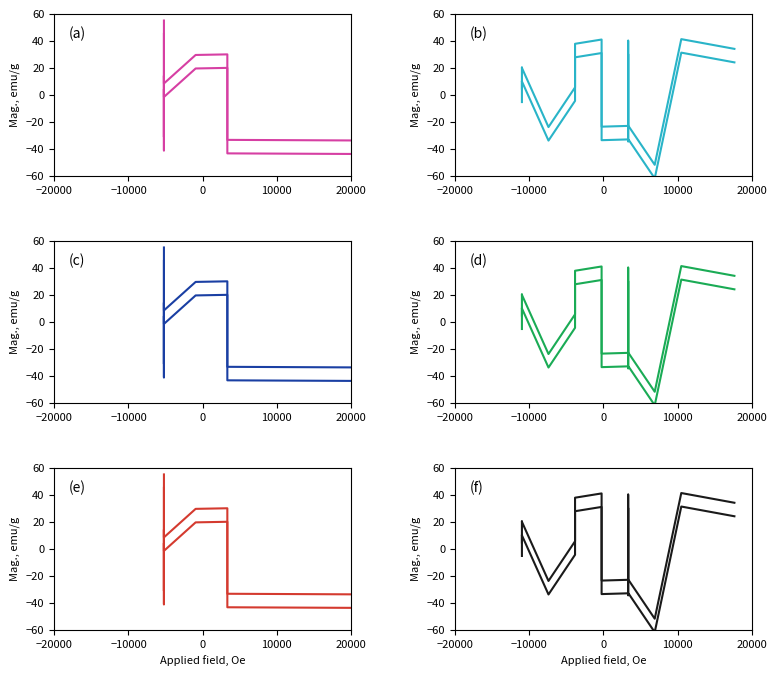

What is the smallest value displayed?

-61.8